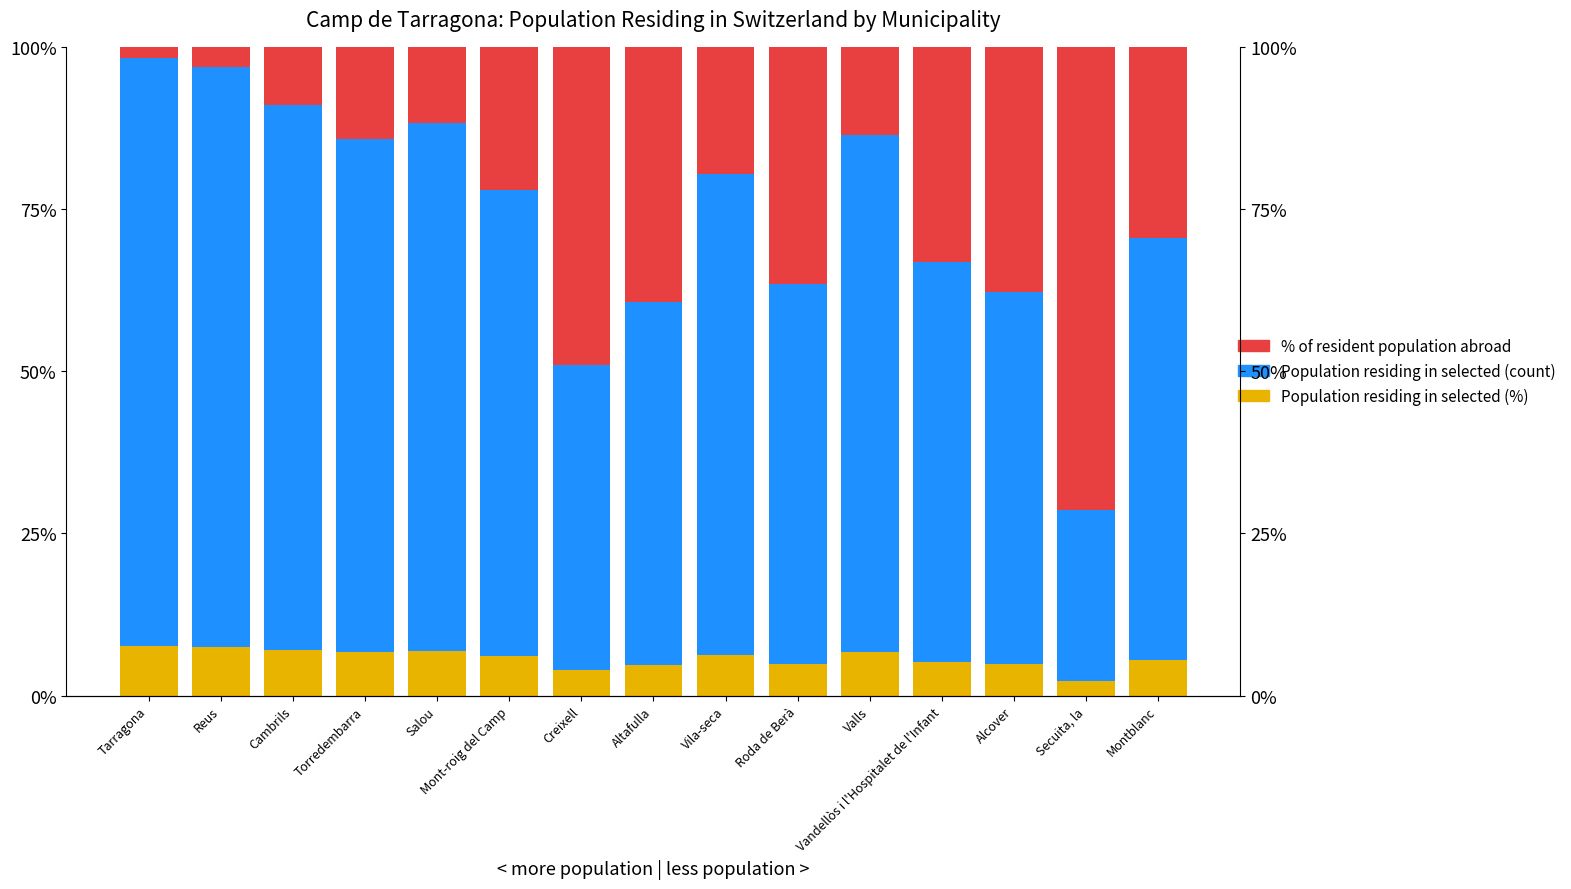

How many data points does each series have?

15